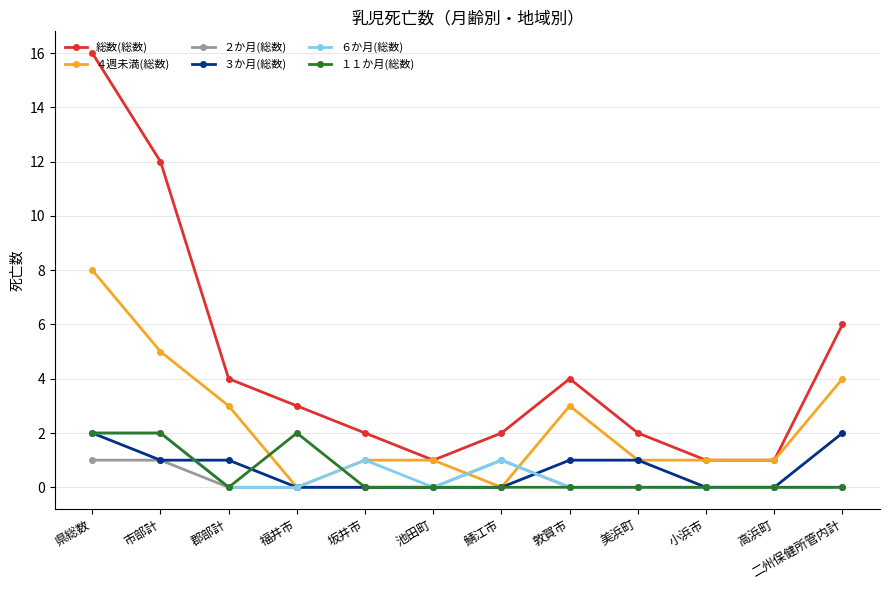

What value does the 総数(総数) series have at 鯖江市?

2